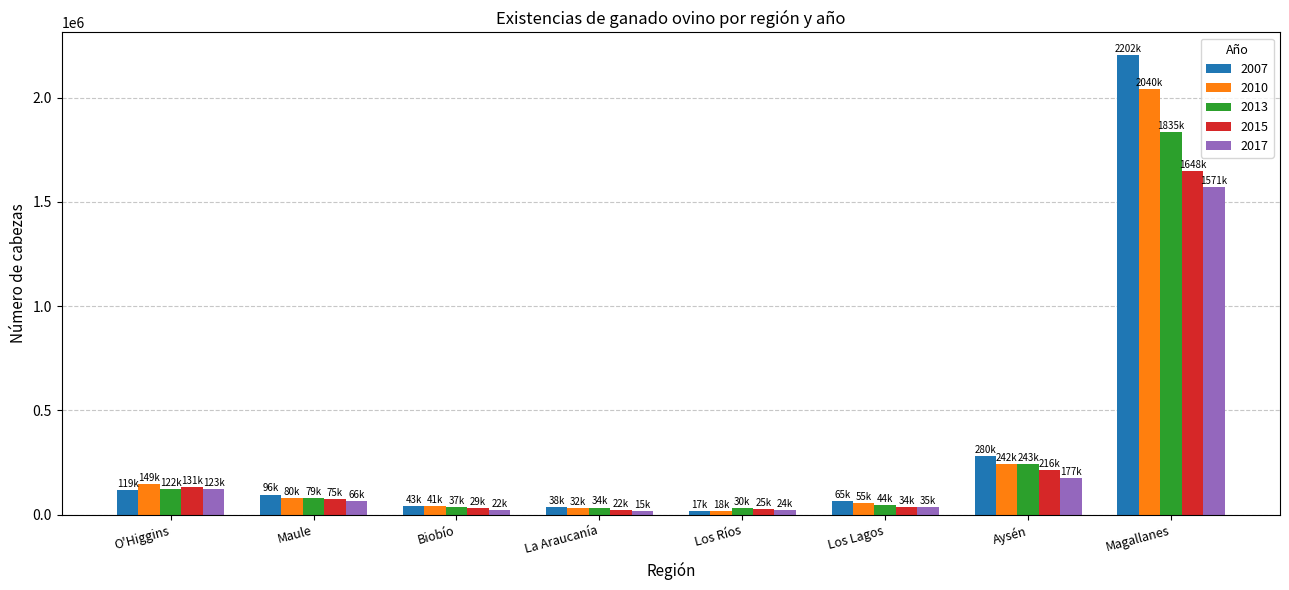

What is the label of the 4th bar from the right?

Los Ríos